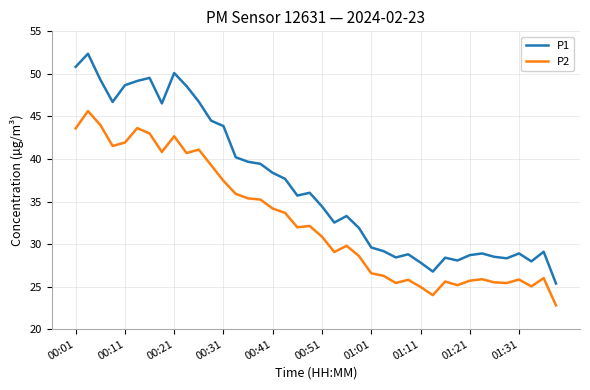

Rank the series by their average value, from highest to lowest.

P1, P2